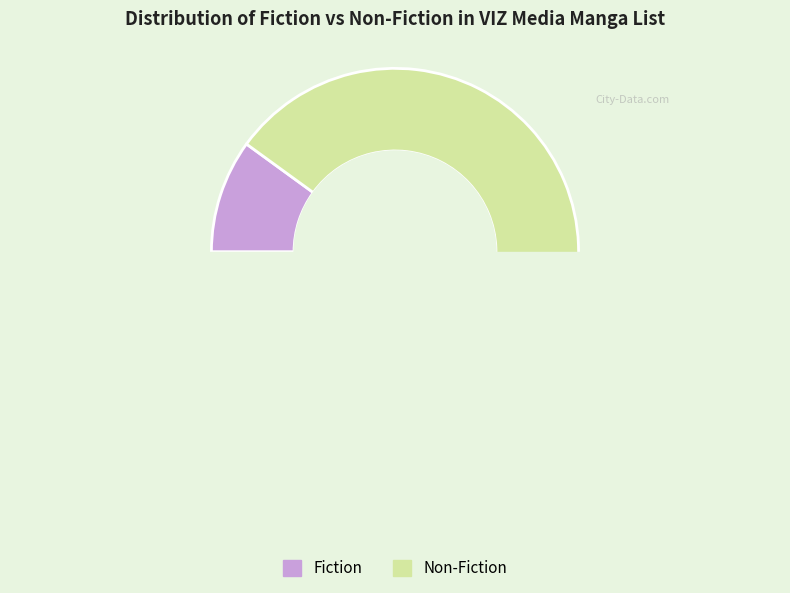

What is the ratio of the value at Non-Fiction to the value at Fiction?

9.0